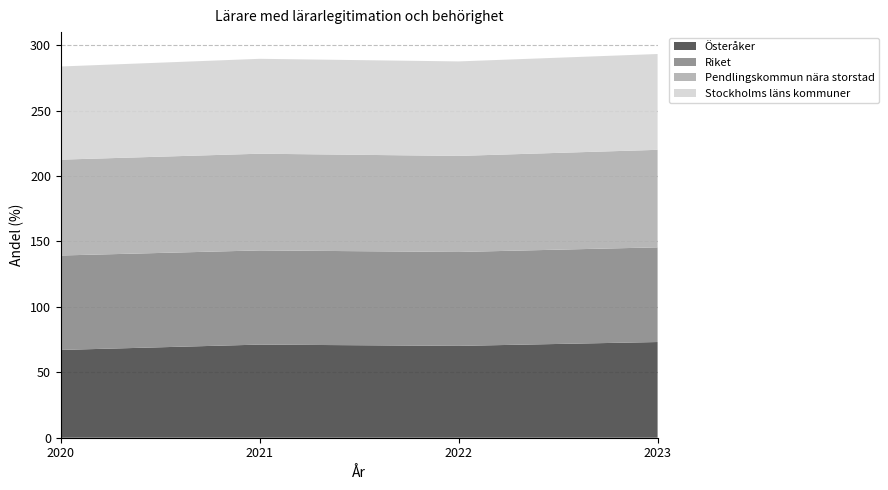

Reading right to left, extract all data points from this chart.

Österåker: 2023=73.1	2022=70.2	2021=71.2	2020=67.1
Riket: 2023=72.4	2022=71.8	2021=72.0	2020=72.2
Pendlingskommun nära storstad: 2023=74.5	2022=73.4	2021=73.9	2020=73.3
Stockholms läns kommuner: 2023=73.2	2022=72.2	2021=72.5	2020=71.2